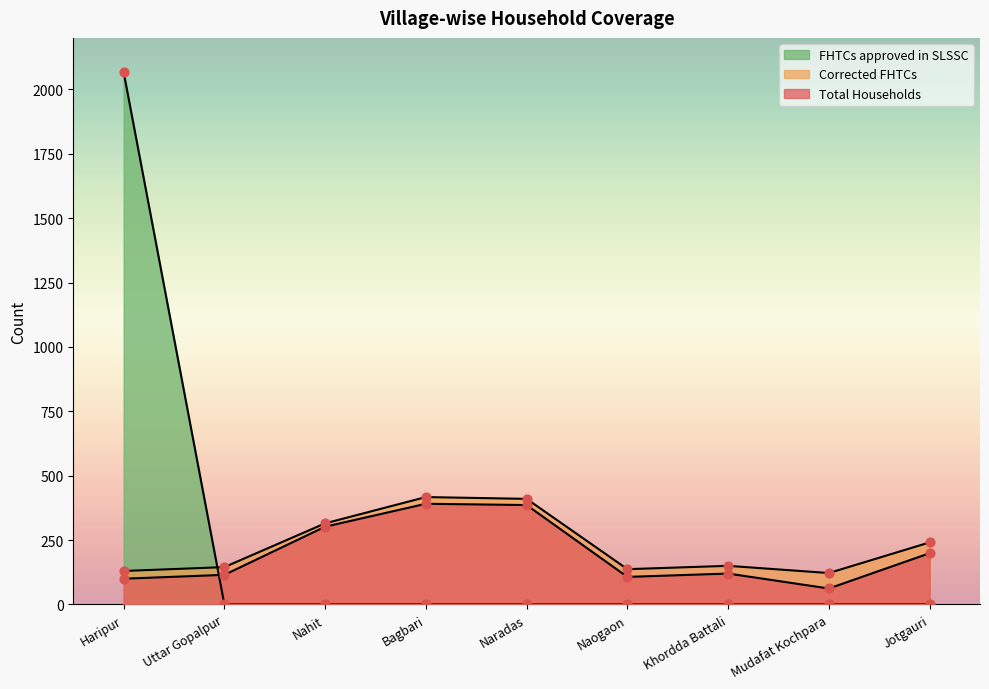

Which series has the largest total across all categories?

Corrected FHTCs